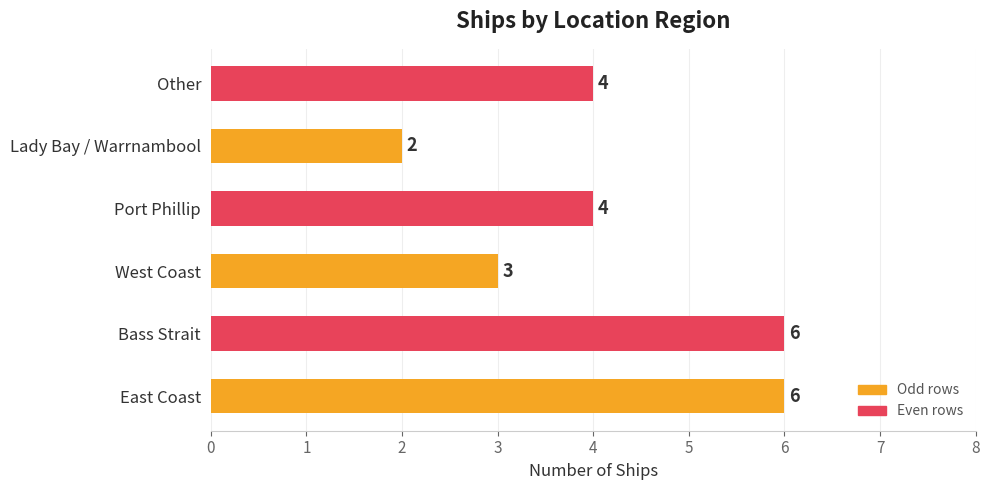

What is the difference between the maximum and minimum values?

4